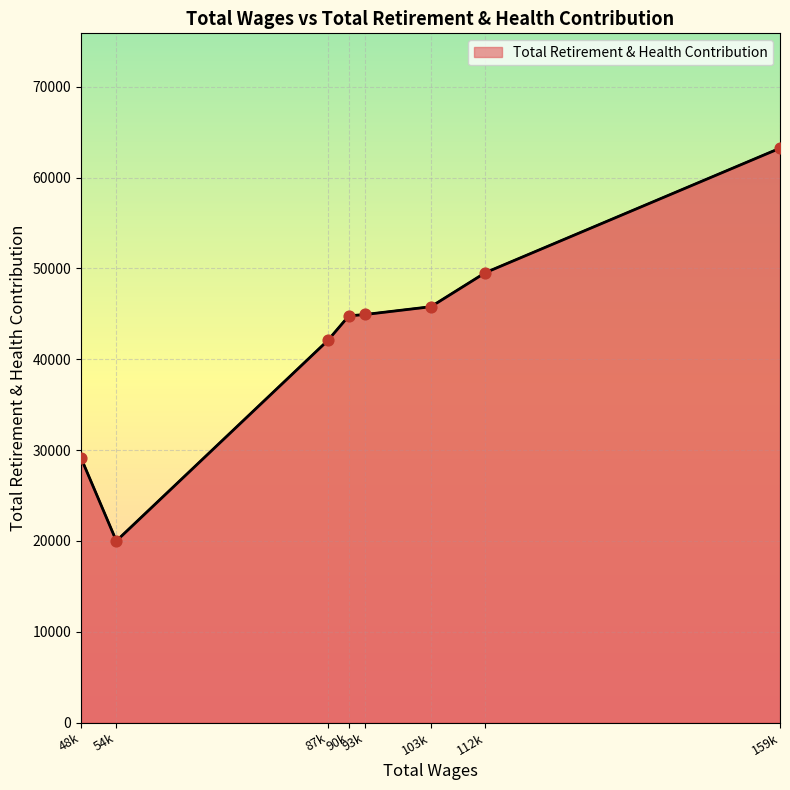

What is the change in value from 54k to 93k?

+24937